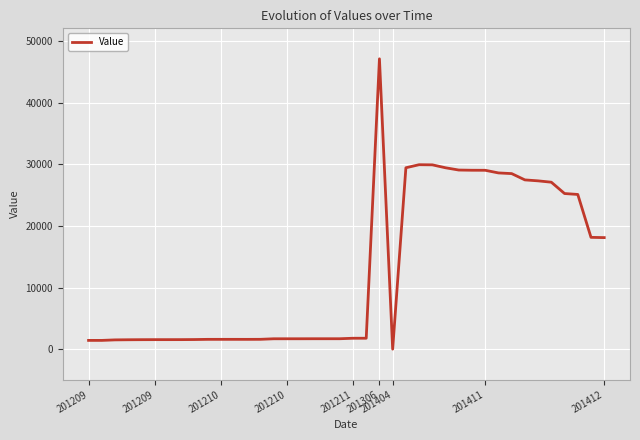

How many positive values are there?

39